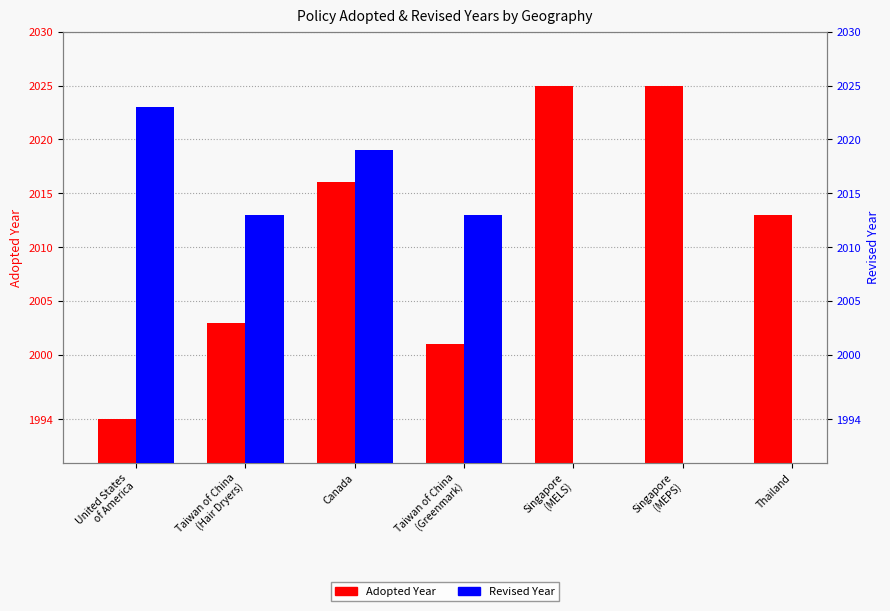

What are all the series names shown in the legend?

Adopted Year, Revised Year